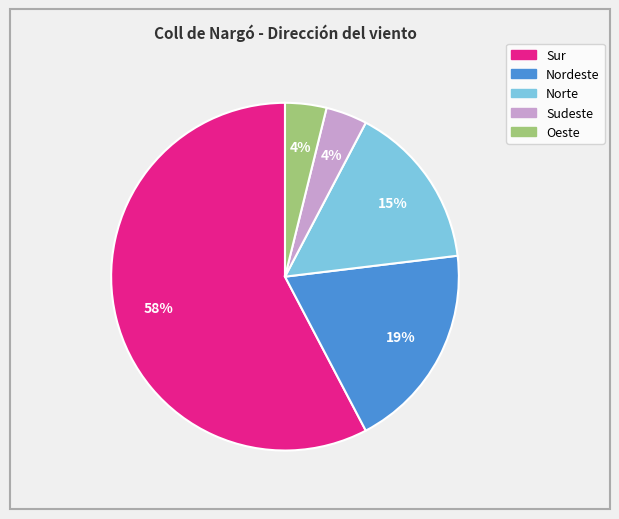

To the nearest percent, what percentage of the pie is Sudeste?

4%